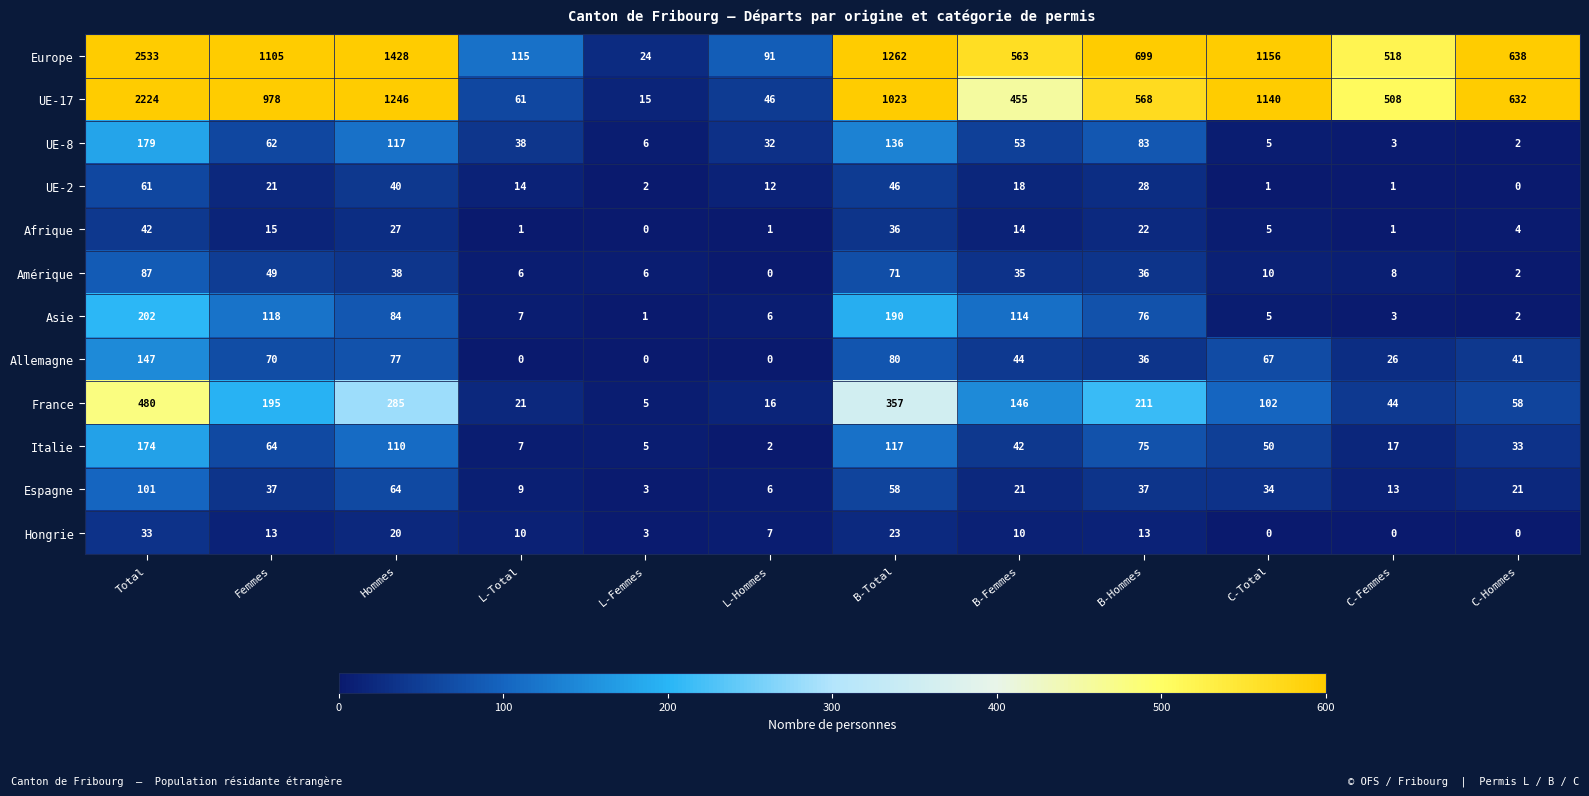

Is the value of Amérique at Total greater than the value of UE-8 at L-Femmes?

Yes